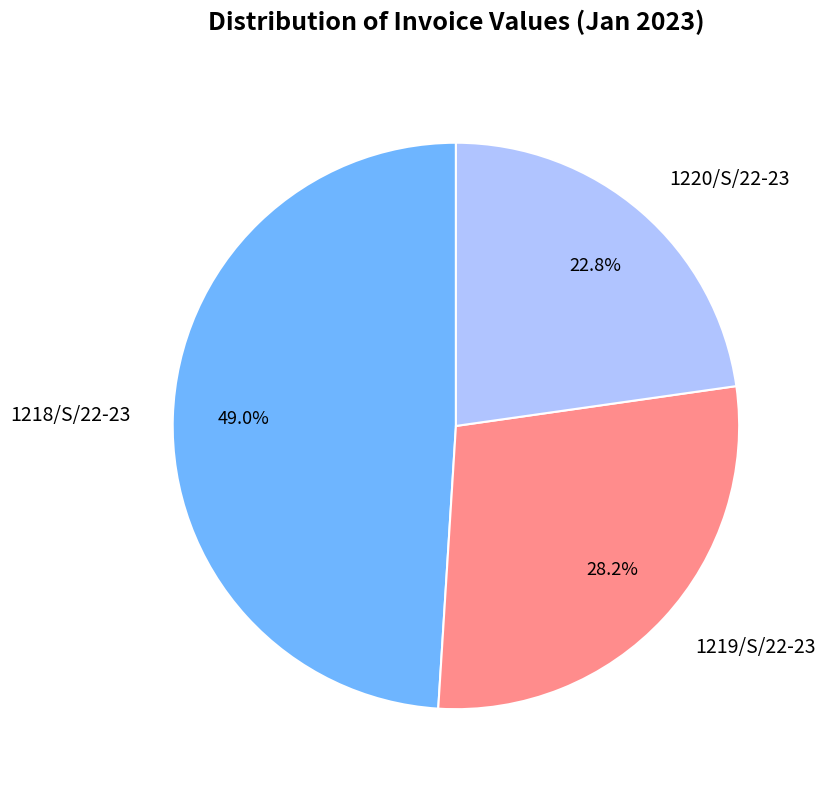

To the nearest percent, what percentage of the pie is 1219/S/22-23?

28%